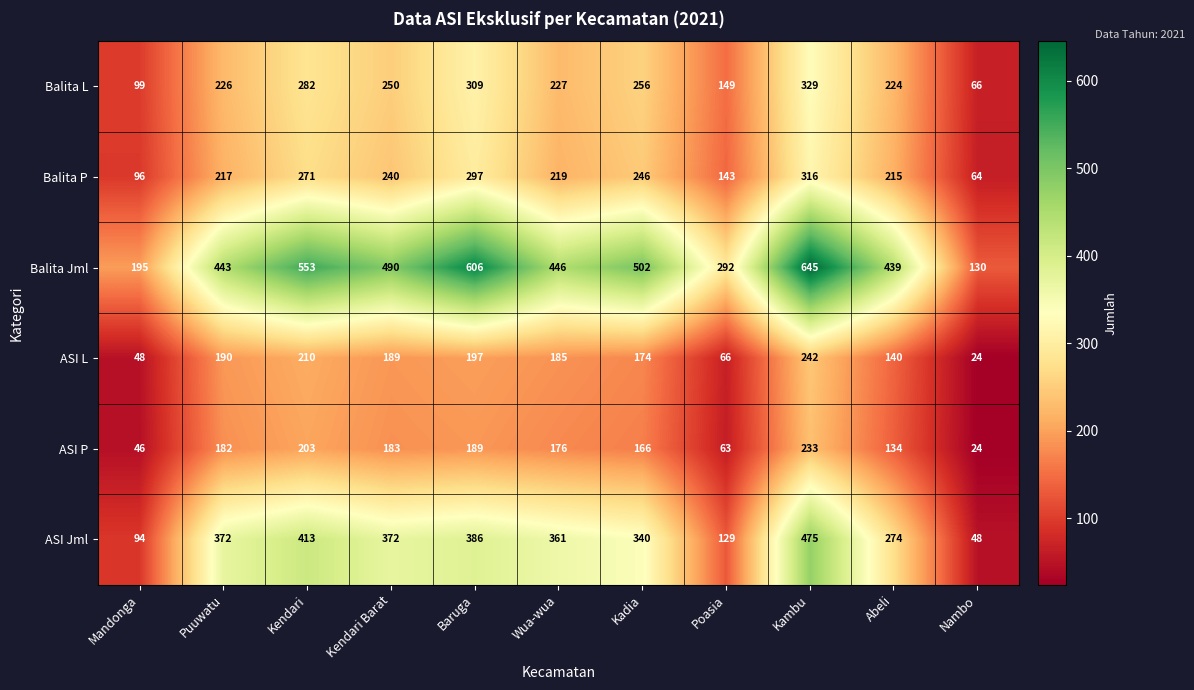

What is the approximate value of Balita Jml at Kendari Barat, to the nearest 100?

500